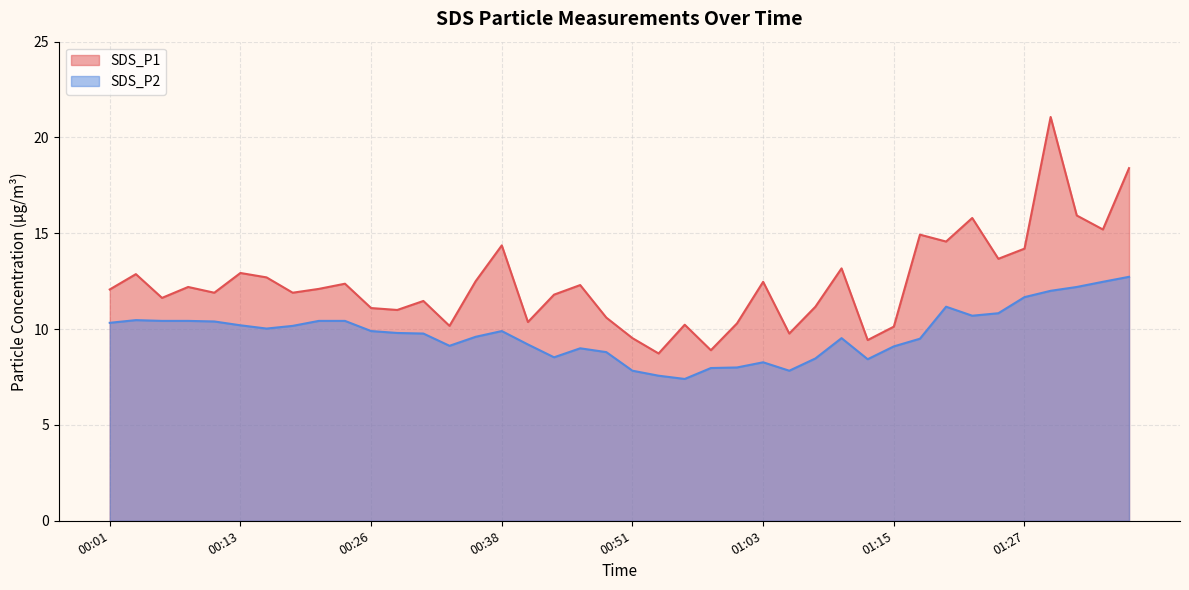

The SDS_P1 series shows 12.3 at 00:46. True or false?

True